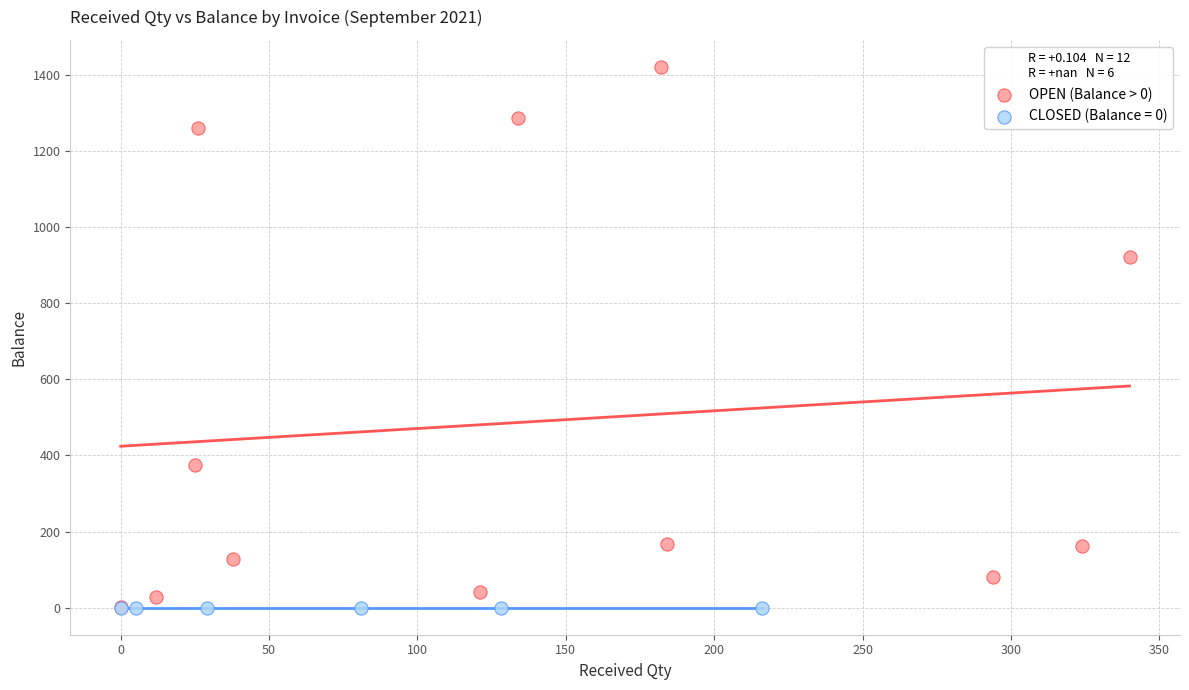

Which series contains the highest Y value?

OPEN (Balance > 0)